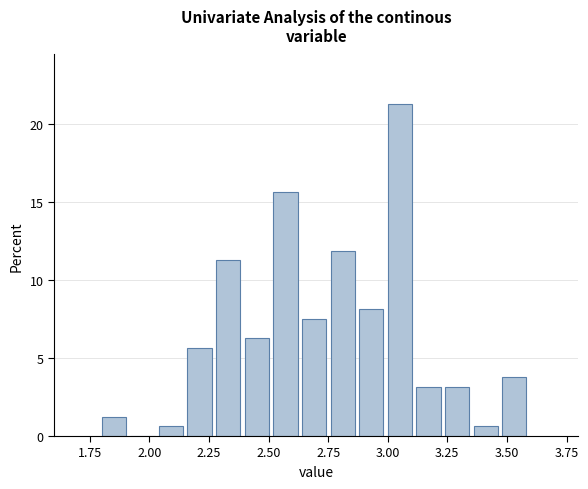

Around what value on the x-axis is the tallest bar? Give the approximate position of its centre, as read against the axis.

3.05